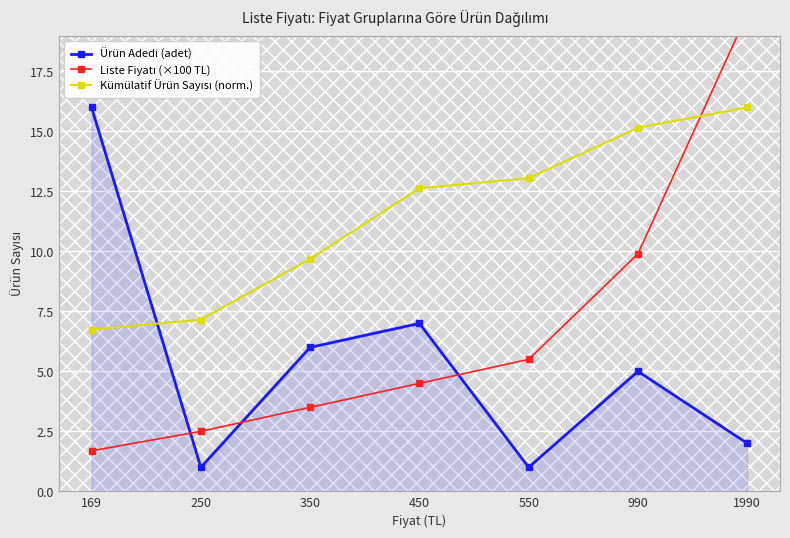

What is the maximum value shown in the chart?

19.9